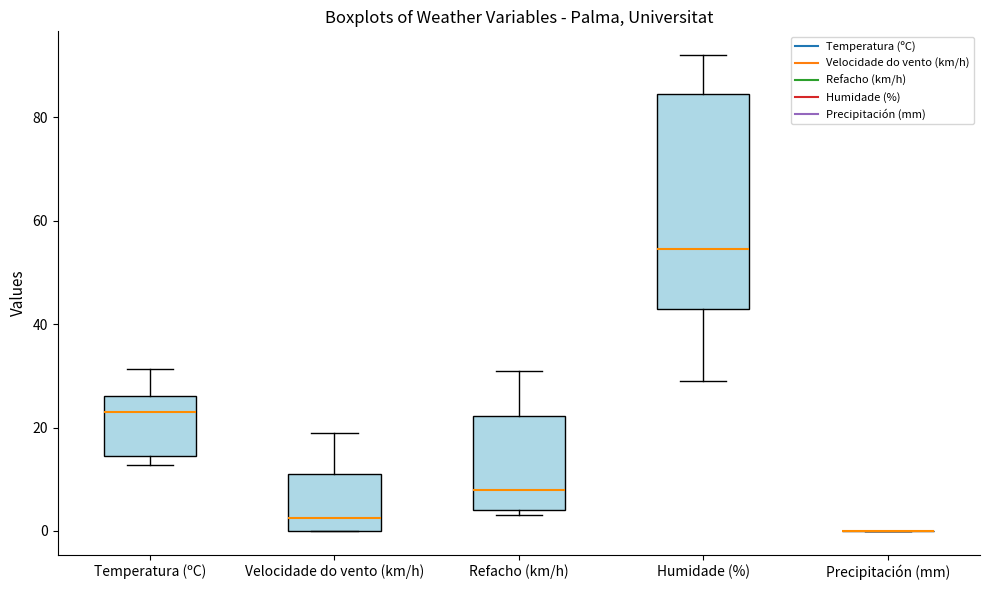

Comparing the boxes themselves (not the whiskers), which one is the tallest?

Humidade (%)